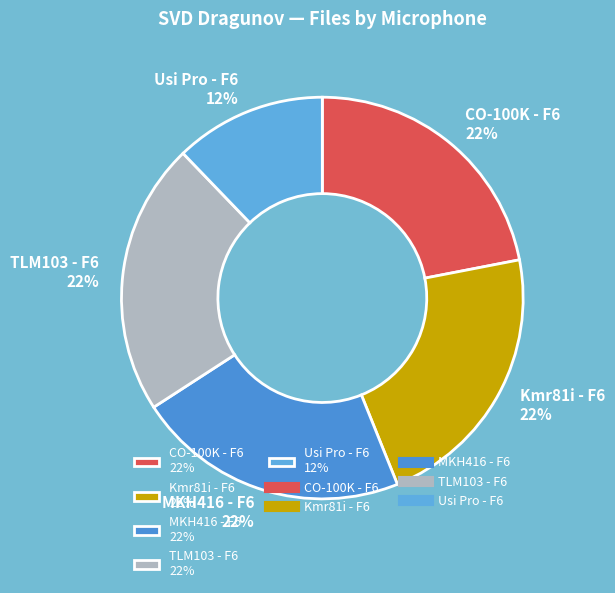

What is the smallest slice in the pie chart?

Usi Pro - F6 12%